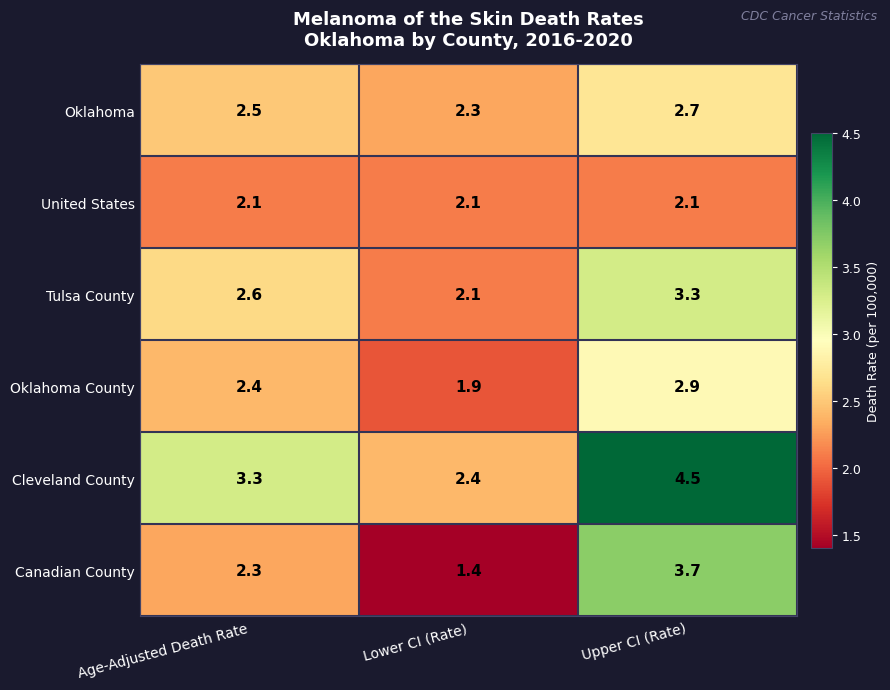

Reading left to right, transcribe all the data shown in this chart.

Oklahoma: Age-Adjusted Death Rate=2.5	Lower CI (Rate)=2.3	Upper CI (Rate)=2.7
United States: Age-Adjusted Death Rate=2.1	Lower CI (Rate)=2.1	Upper CI (Rate)=2.1
Tulsa County: Age-Adjusted Death Rate=2.6	Lower CI (Rate)=2.1	Upper CI (Rate)=3.3
Oklahoma County: Age-Adjusted Death Rate=2.4	Lower CI (Rate)=1.9	Upper CI (Rate)=2.9
Cleveland County: Age-Adjusted Death Rate=3.3	Lower CI (Rate)=2.4	Upper CI (Rate)=4.5
Canadian County: Age-Adjusted Death Rate=2.3	Lower CI (Rate)=1.4	Upper CI (Rate)=3.7